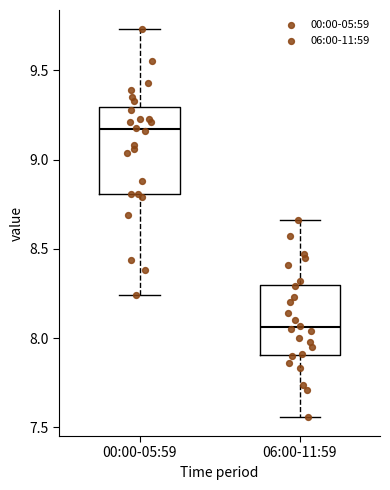

Which box is the tallest, from its lower edge to its upper edge?

00:00-05:59